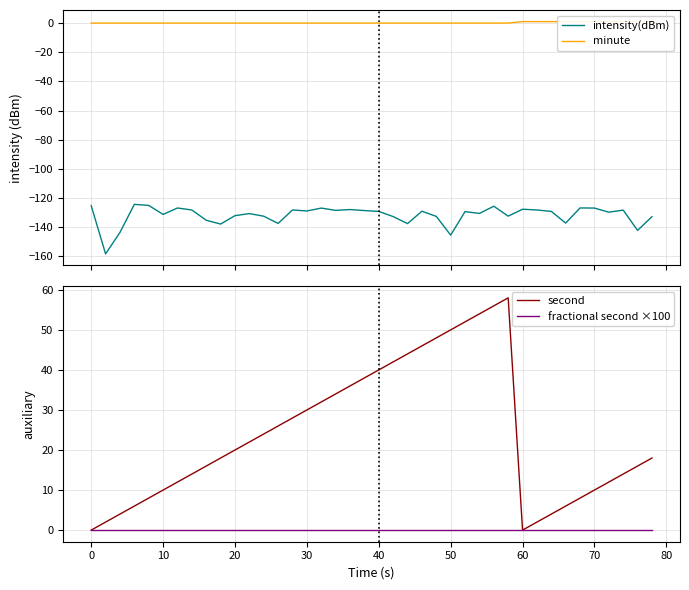

What is the highest value of the intensity(dBm) series?

-124.3